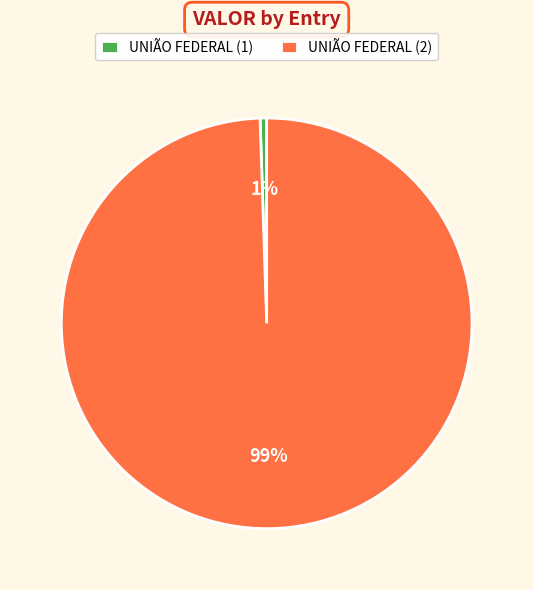

Between UNIÃO FEDERAL (1) and UNIÃO FEDERAL (2), which is larger?

UNIÃO FEDERAL (2)